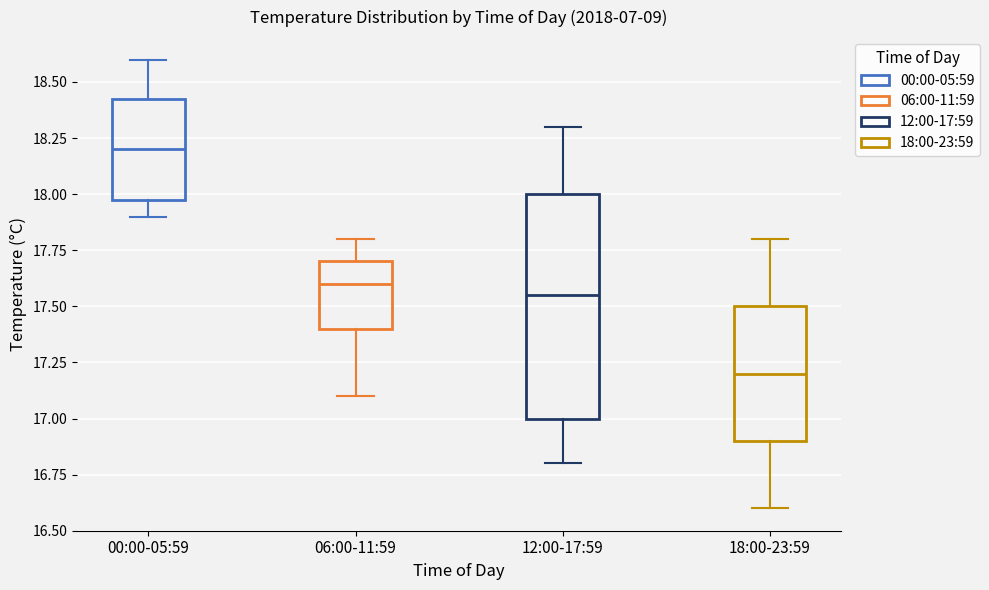

Where is the lower edge of the box for 06:00-11:59 on the y-axis? The values are not printed on the chart, so give them approximately, as read against the axis.

17.40